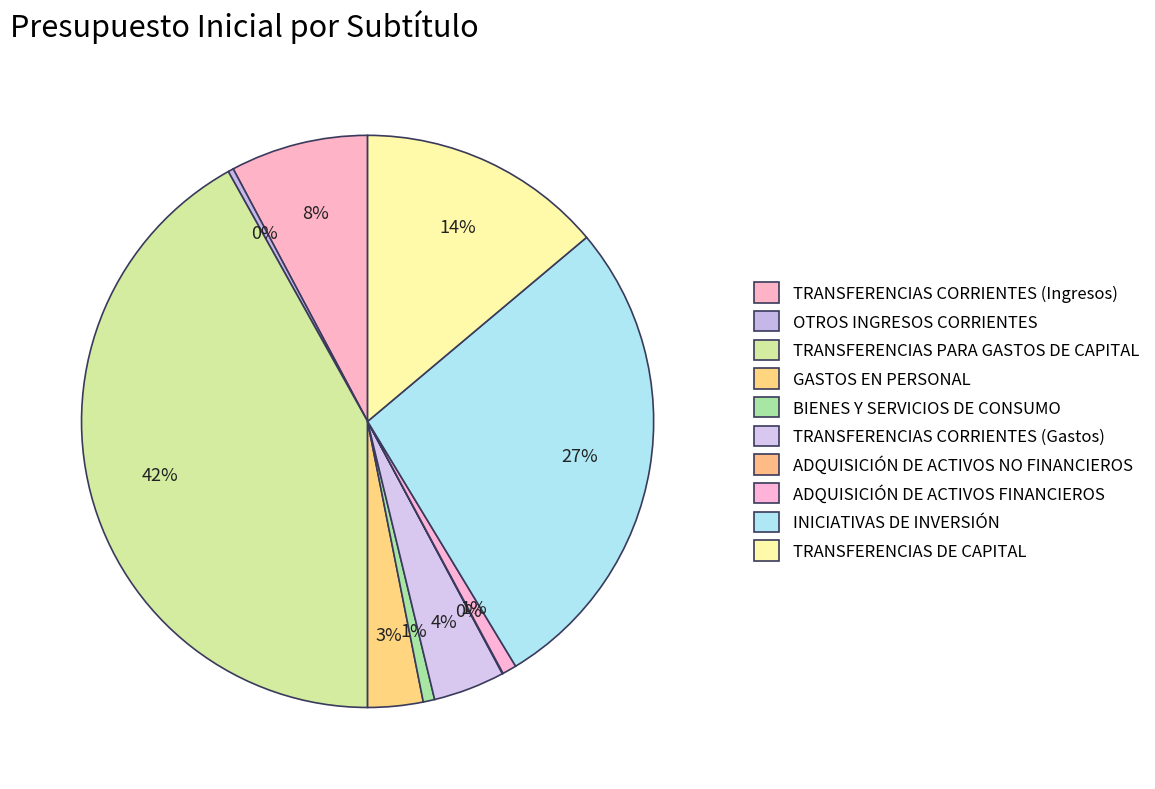

What portion of the pie excludes GASTOS EN PERSONAL?

96.9%